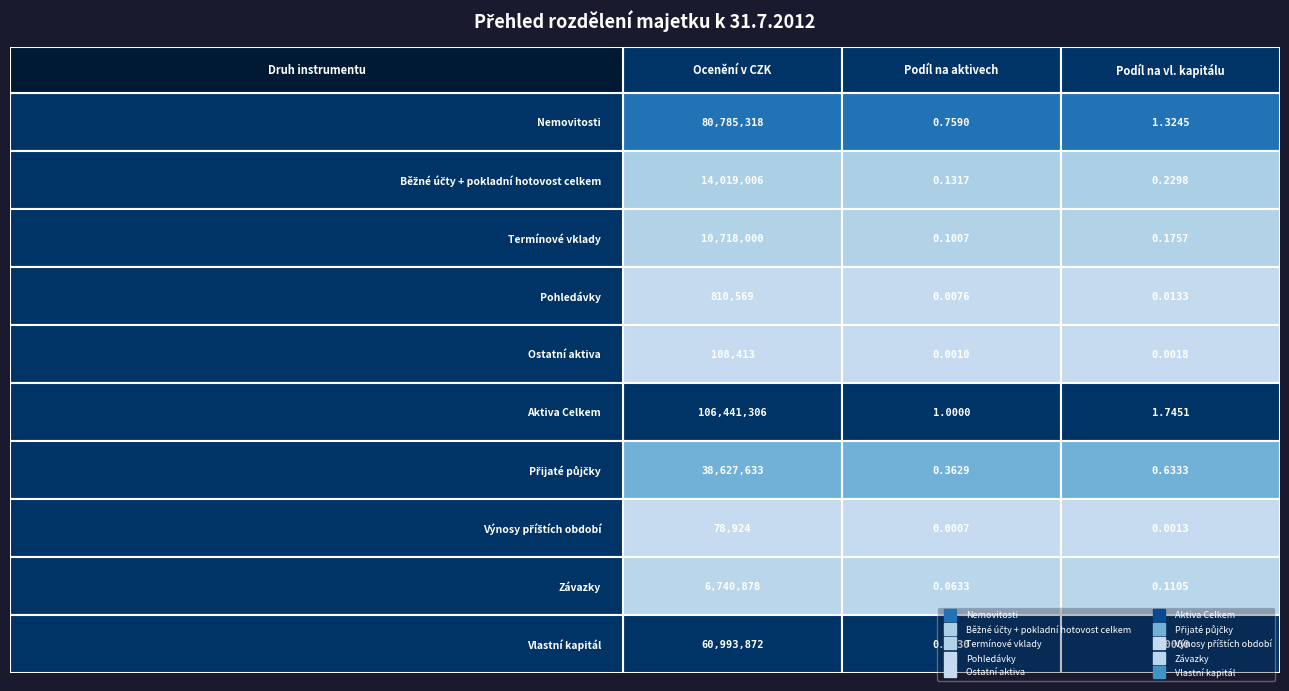

At 2, list the series in order from largest to smallest.

Aktiva Celkem, Nemovitosti, Vlastní kapitál, Přijaté půjčky, Běžné účty + pokladní hotovost celkem, Termínové vklady, Závazky, Pohledávky, Ostatní aktiva, Výnosy příštích období